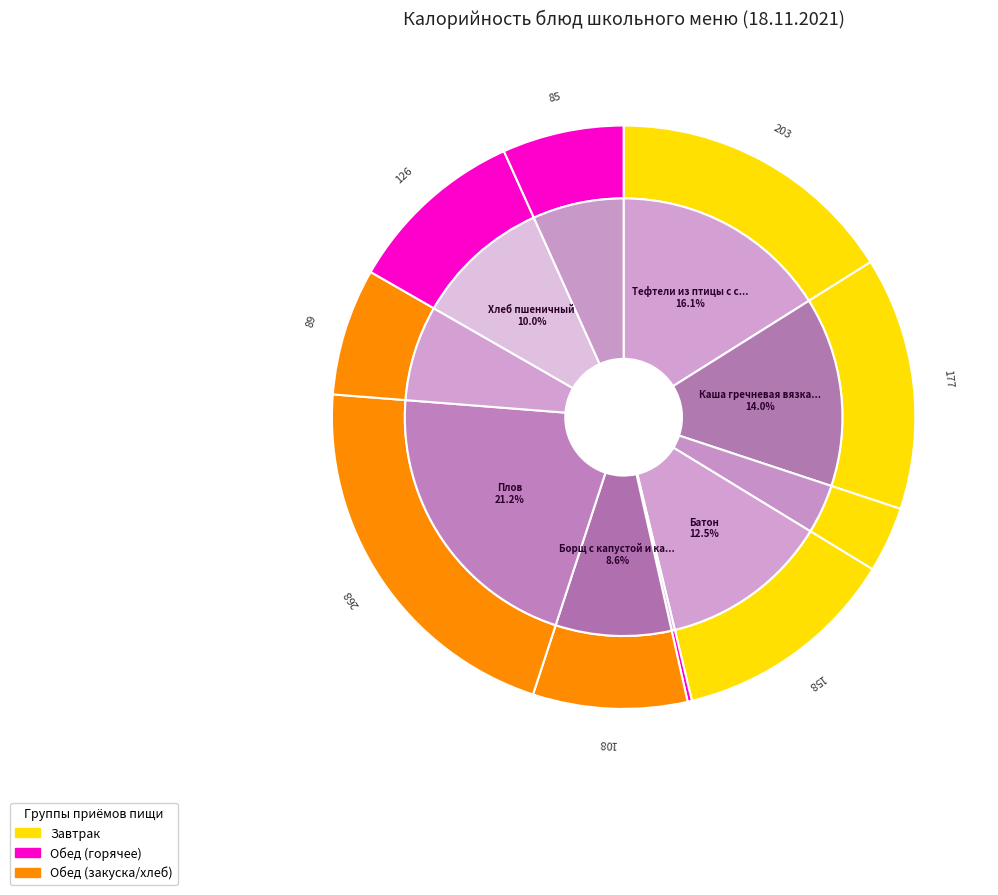

Is the sum of Борщ с капустой и картофелем and Огурец соленый greater than half?

No